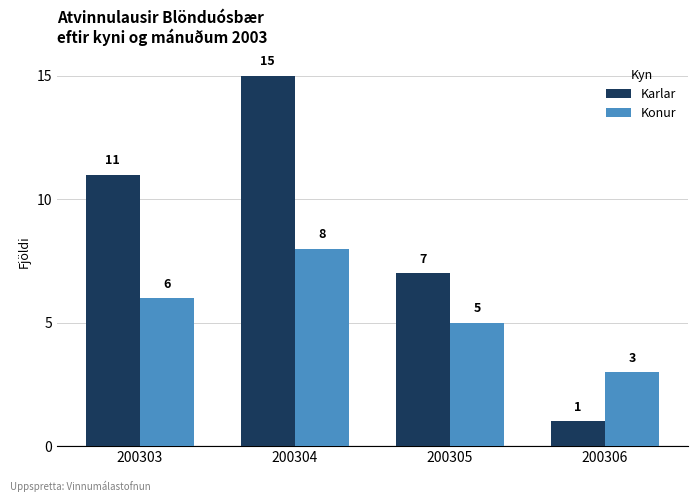

Is the value of Konur at 200303 greater than the value of Karlar at 200303?

No